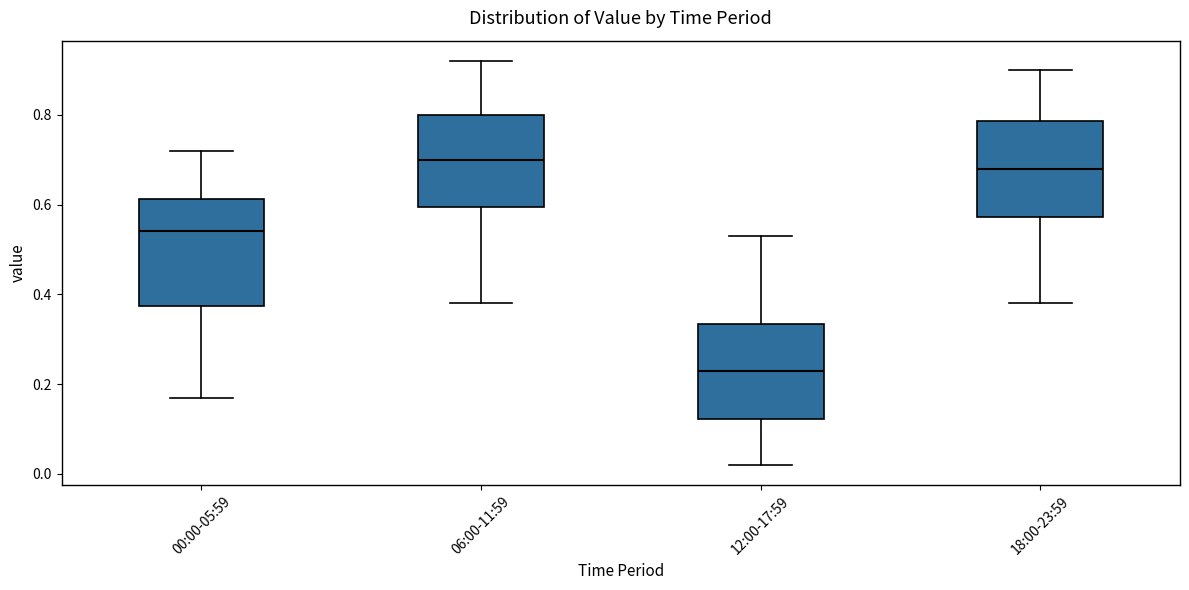

Reading left to right, read every box against the y-axis: the position of its median line, the range the box covers, and the ends of its whiskers. The values are not printed on the chart, so give them approximately, as read against the axis.

00:00-05:59: median 0.54, box 0.38 to 0.62, whiskers 0.18 to 0.72
06:00-11:59: median 0.70, box 0.60 to 0.80, whiskers 0.38 to 0.92
12:00-17:59: median 0.24, box 0.12 to 0.34, whiskers 0.02 to 0.54
18:00-23:59: median 0.68, box 0.58 to 0.78, whiskers 0.38 to 0.90